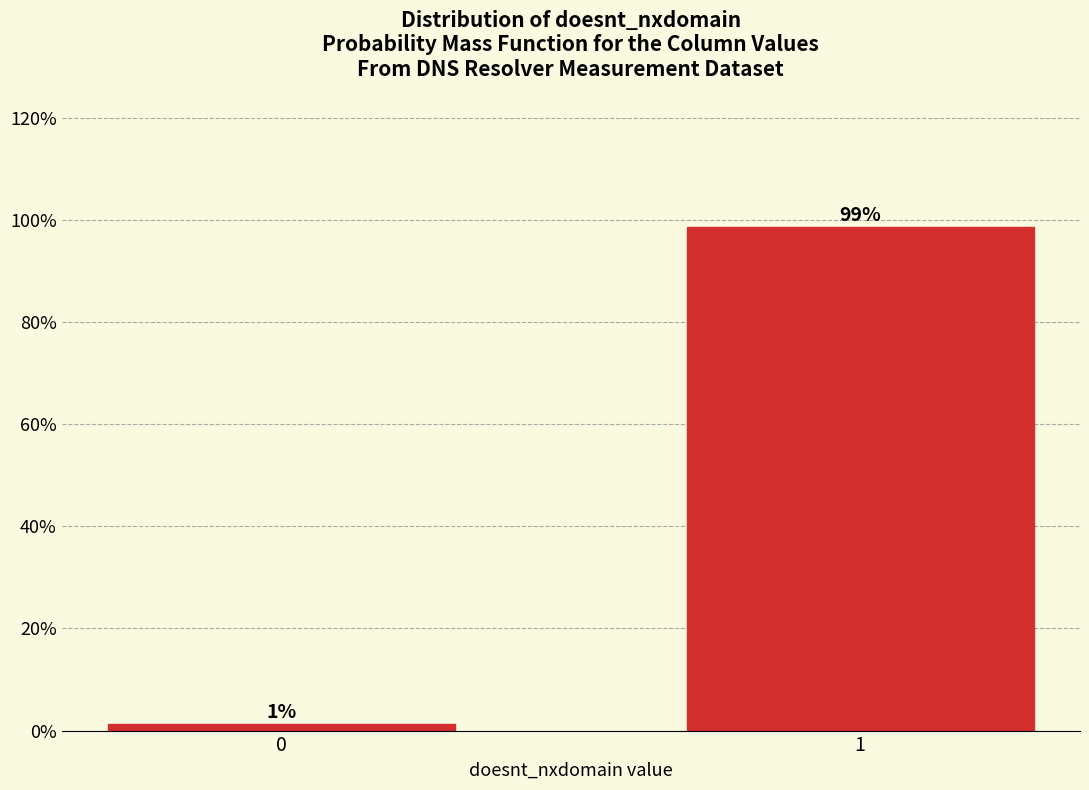

What is the average value?

50.0